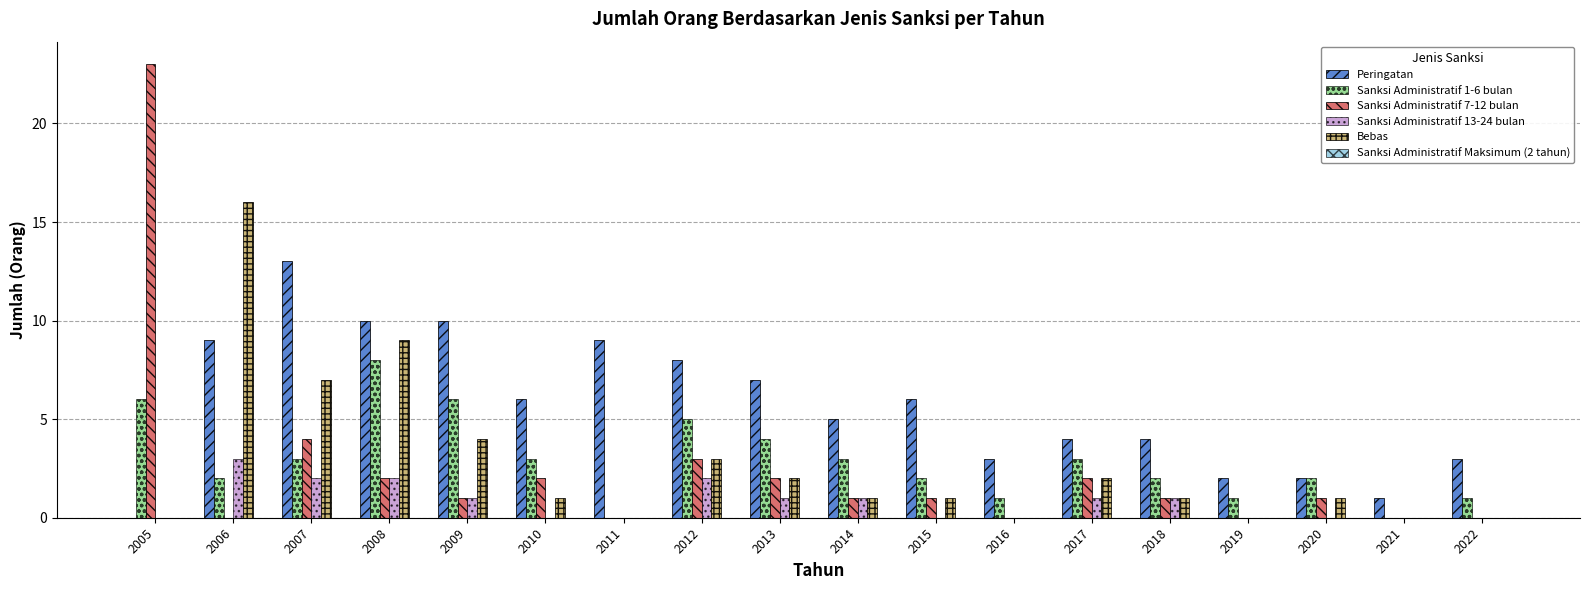

Read the Sanksi Administratif 1-6 bulan value at 2006.

2